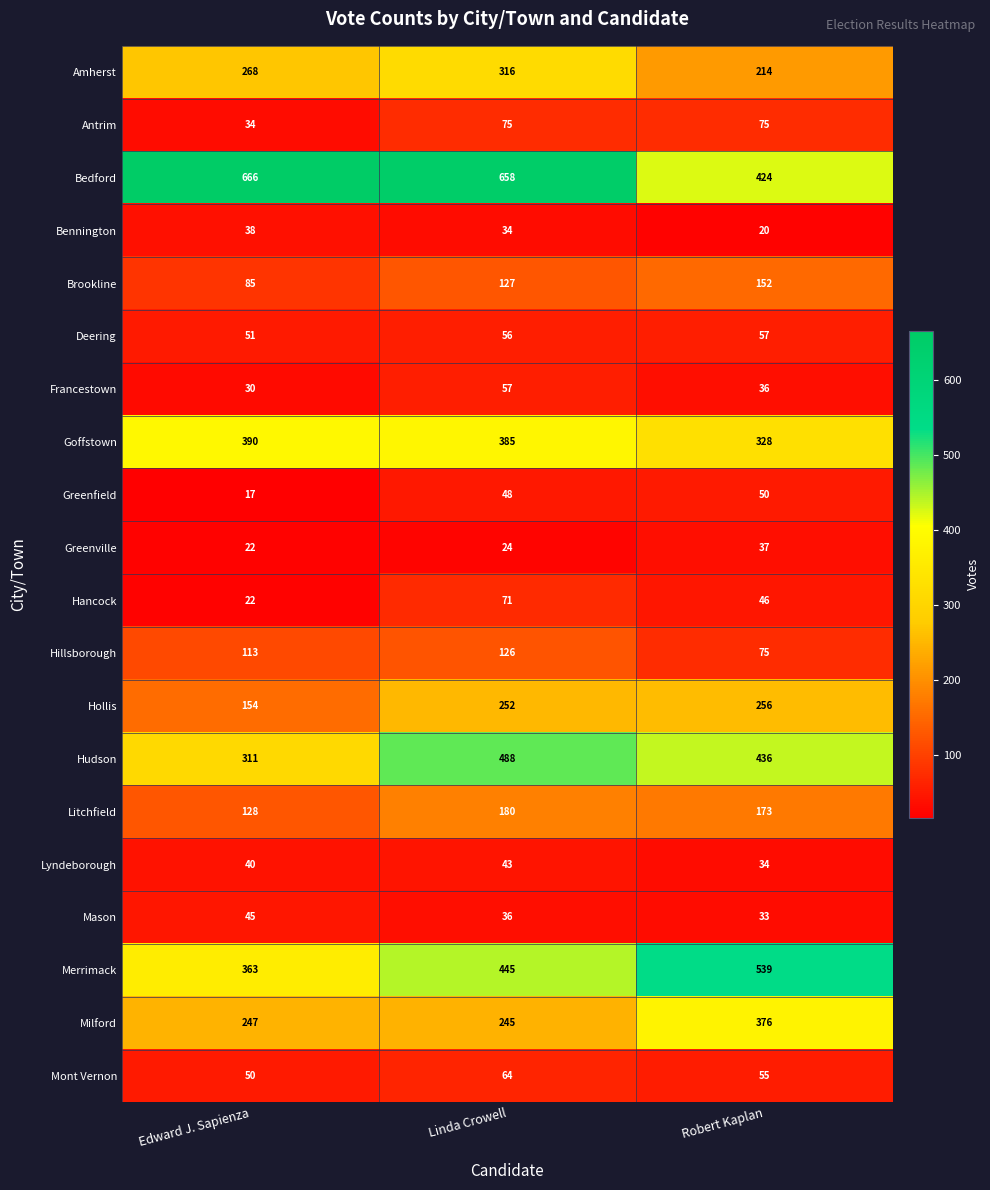

What is the average value of the Milford series?

289